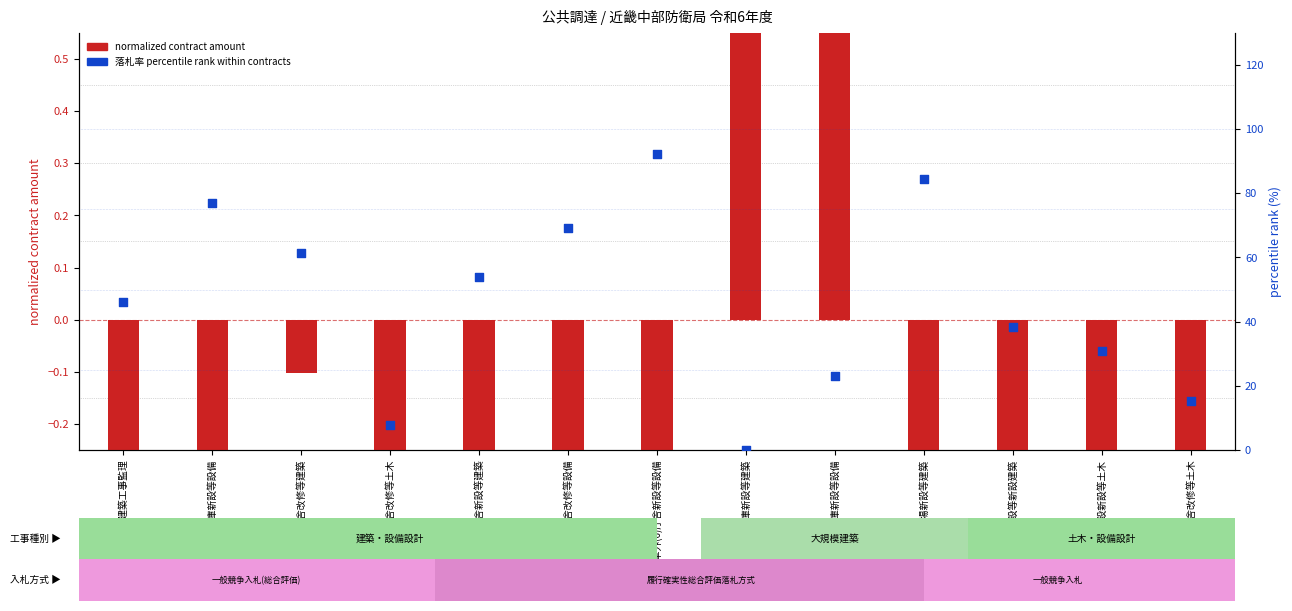

Which series reaches the maximum Y coordinate?

落札率 percentile rank